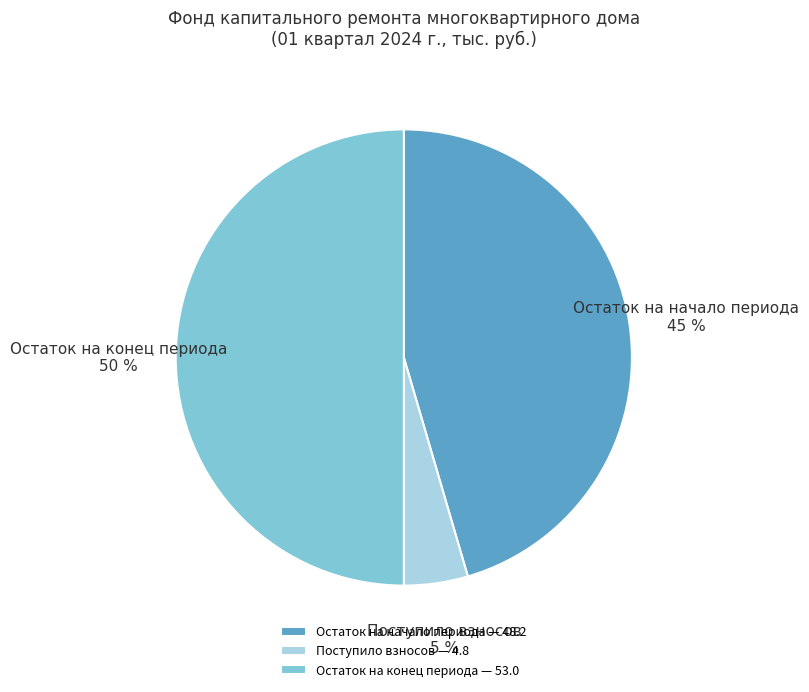

What percentage is the Остаток на конец периода slice, to the nearest percent?

50%